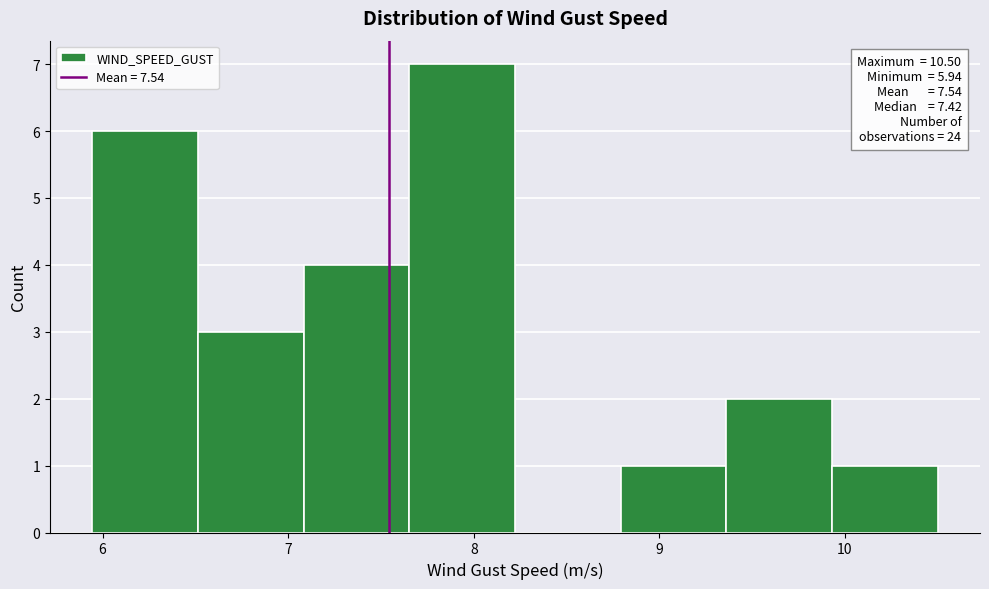

Over which range of the x-axis is the bar tallest?

7.7 to 8.2